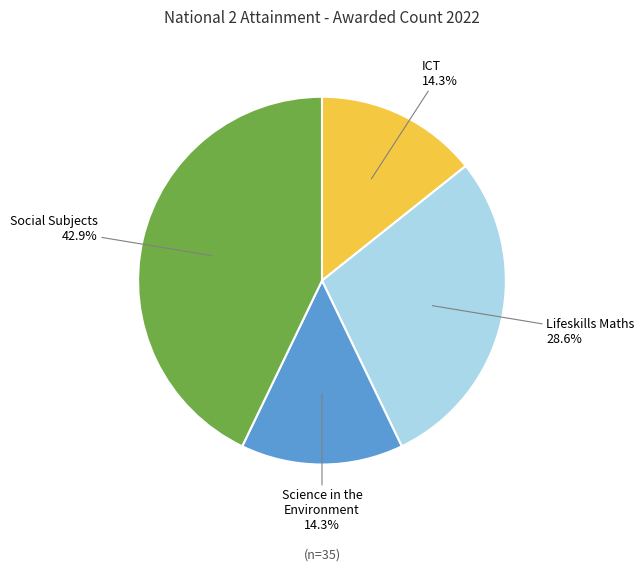

Does any single category account for the majority?

No